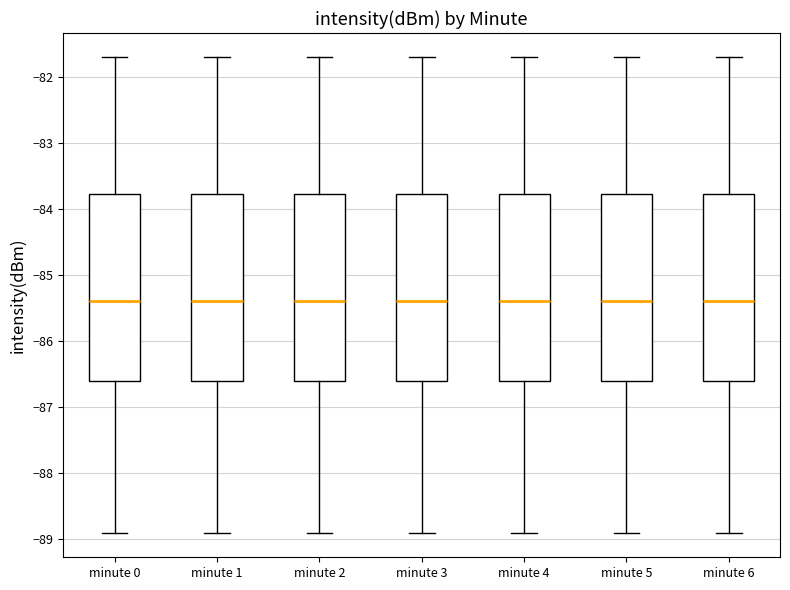

Reading left to right, read every box against the y-axis: the position of its median line, the range the box covers, and the ends of its whiskers. The values are not printed on the chart, so give them approximately, as read against the axis.

minute 0: median -85.4, box -86.6 to -83.8, whiskers -88.9 to -81.7
minute 1: median -85.4, box -86.6 to -83.8, whiskers -88.9 to -81.7
minute 2: median -85.4, box -86.6 to -83.8, whiskers -88.9 to -81.7
minute 3: median -85.4, box -86.6 to -83.8, whiskers -88.9 to -81.7
minute 4: median -85.4, box -86.6 to -83.8, whiskers -88.9 to -81.7
minute 5: median -85.4, box -86.6 to -83.8, whiskers -88.9 to -81.7
minute 6: median -85.4, box -86.6 to -83.8, whiskers -88.9 to -81.7